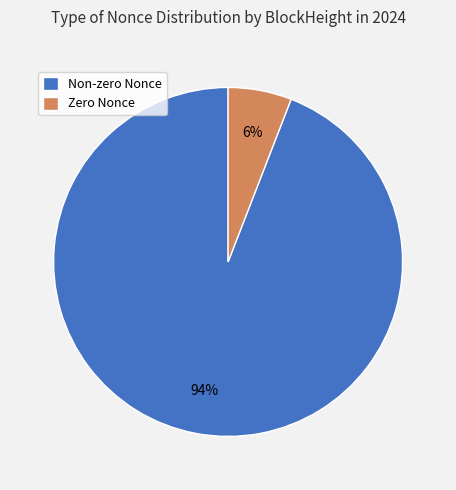

Do Zero Nonce and Non-zero Nonce together represent more than half of the pie?

Yes